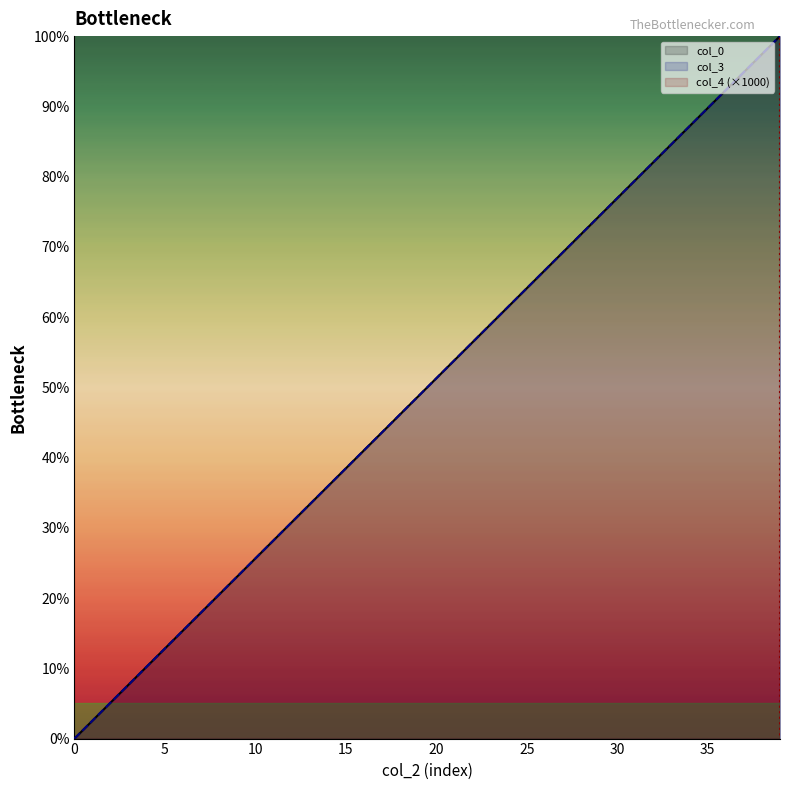

Is it true that col_0 equals 71.8 at 28?

True